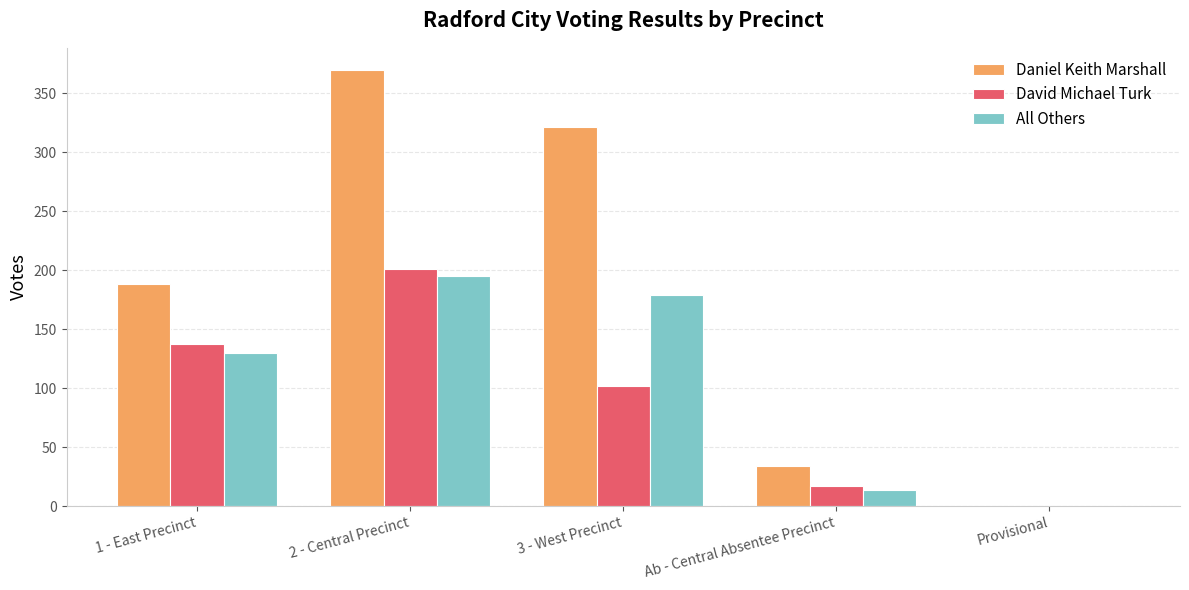

Reading left to right, what are all the values shown in this chart?

Daniel Keith Marshall: 188	370	321	34	0
David Michael Turk: 137	201	102	17	0
All Others: 130	195	179	14	0